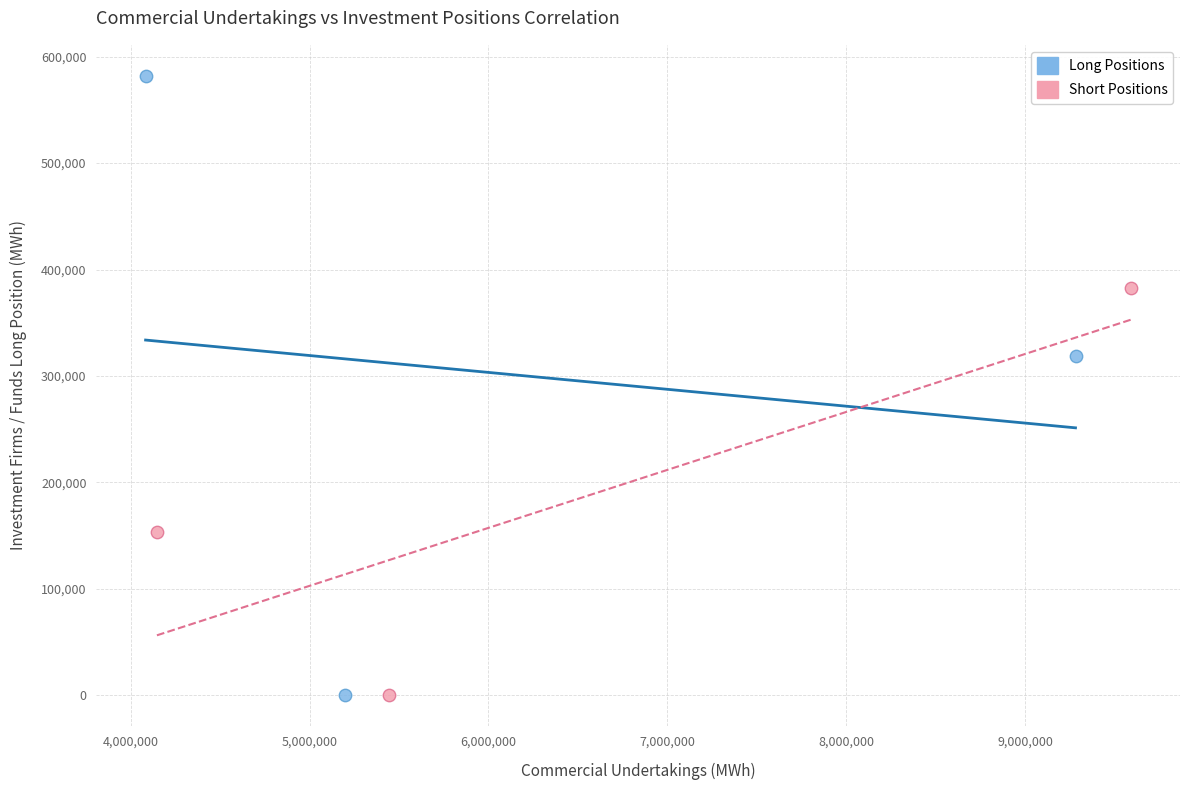

Which series has the widest spread of Y values?

Long Positions